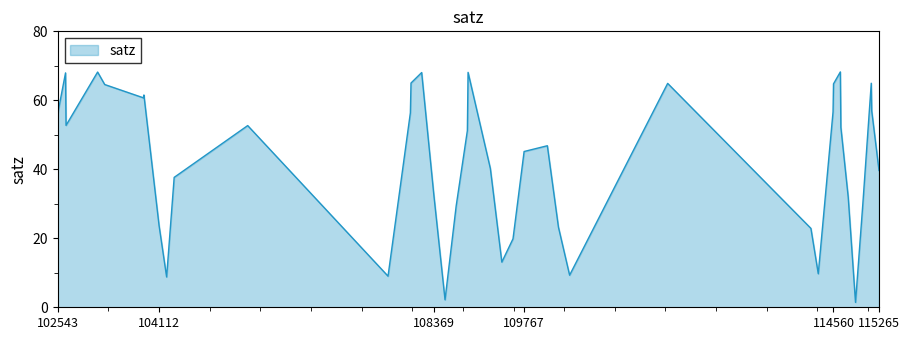

What is the maximum value shown in the chart?

68.2